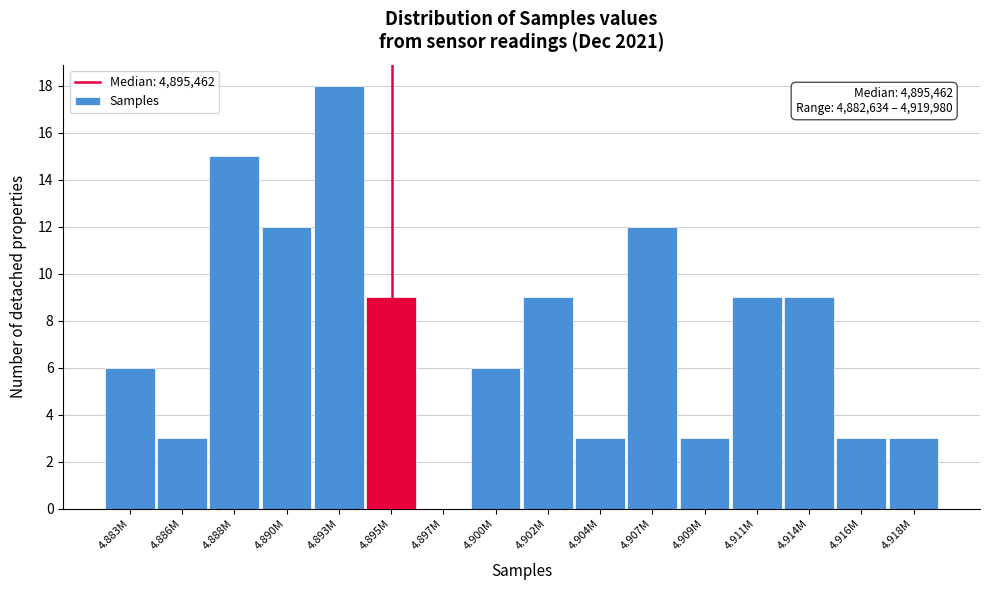

Reading left to right, what are all the values shown in this chart?

4.883M=6	4.886M=3	4.888M=15	4.890M=12	4.893M=18	4.895M=9	4.897M=0	4.900M=6	4.902M=9	4.904M=3	4.907M=12	4.909M=3	4.911M=9	4.914M=9	4.916M=3	4.918M=3